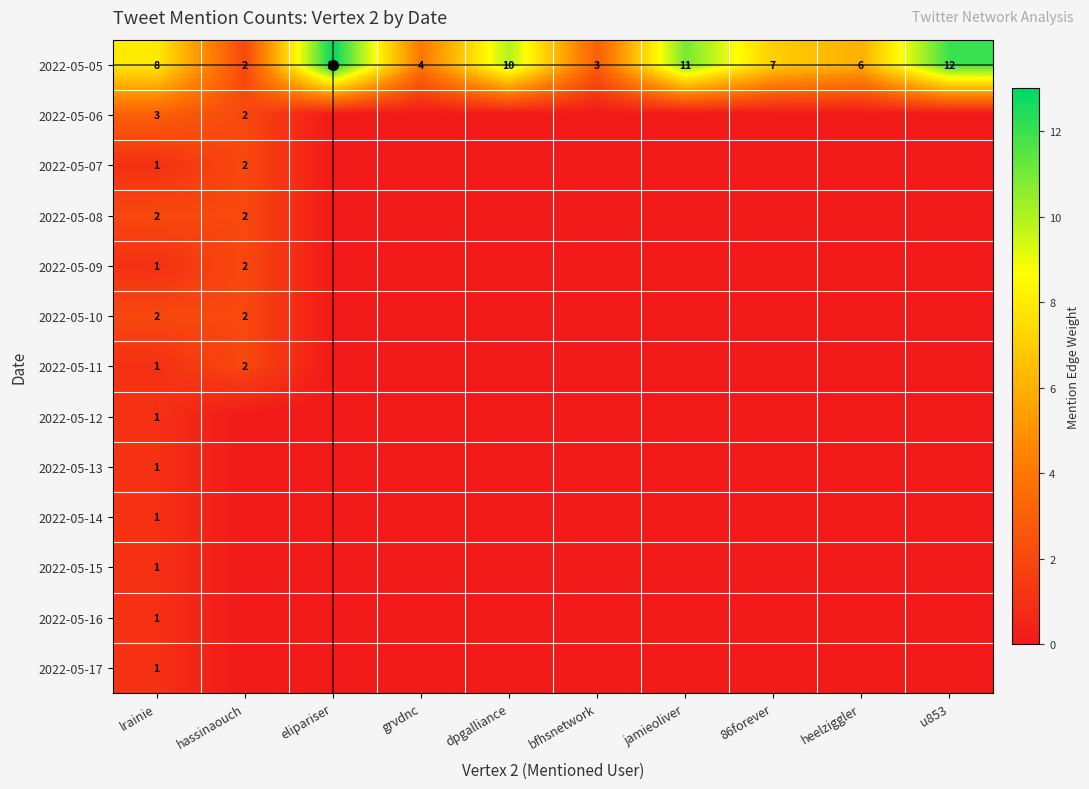

Is it true that 2022-05-17 equals 0 at heelziggler?

True